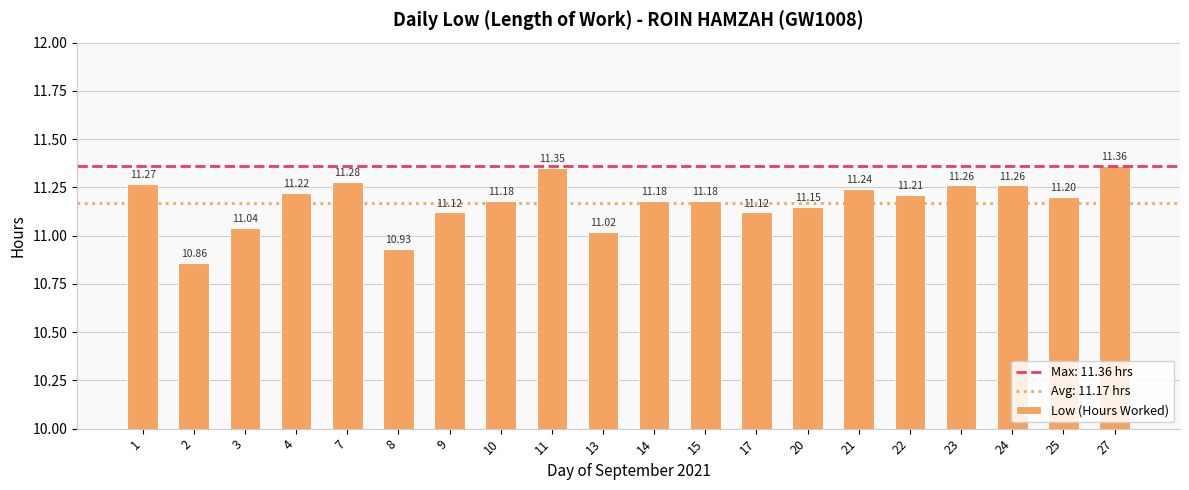

What value does the data have at 2?

10.9